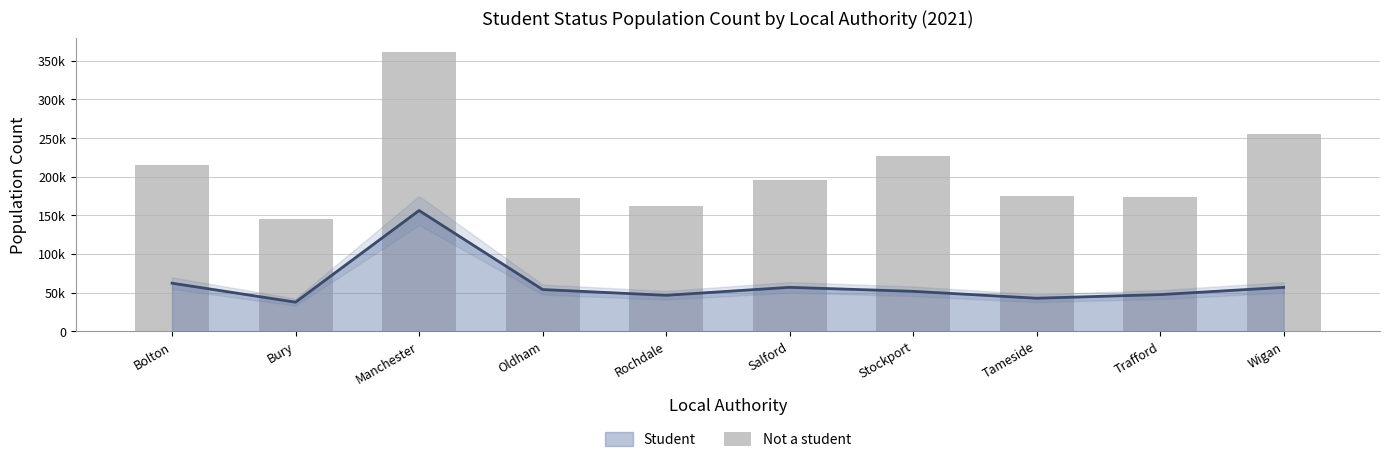

Count the number of values greater than 195851.

4